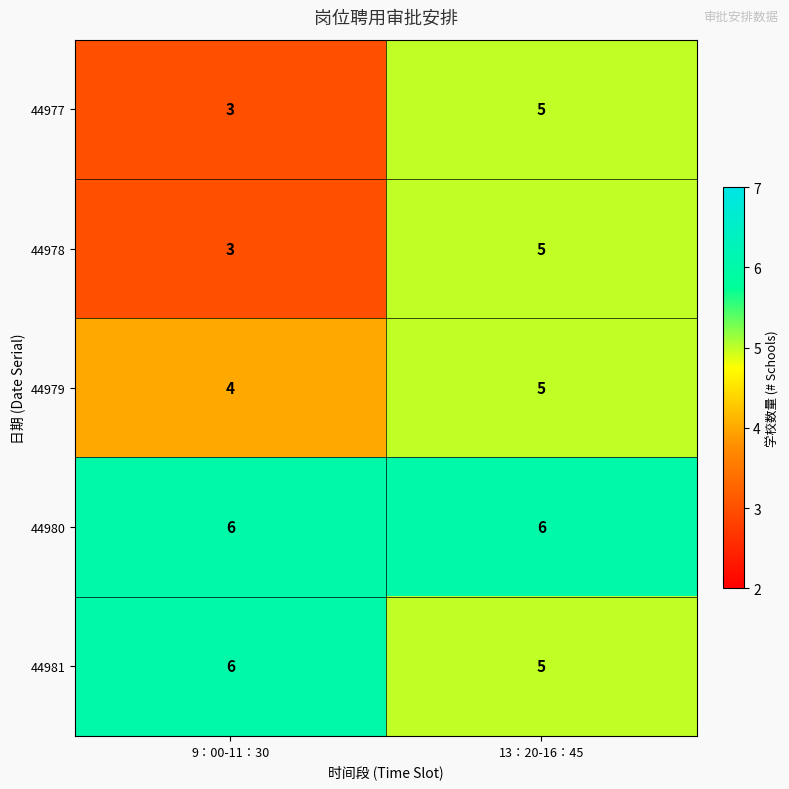

Rank the categories by 44978 value from lowest to highest.

9：00-11：30, 13：20-16：45